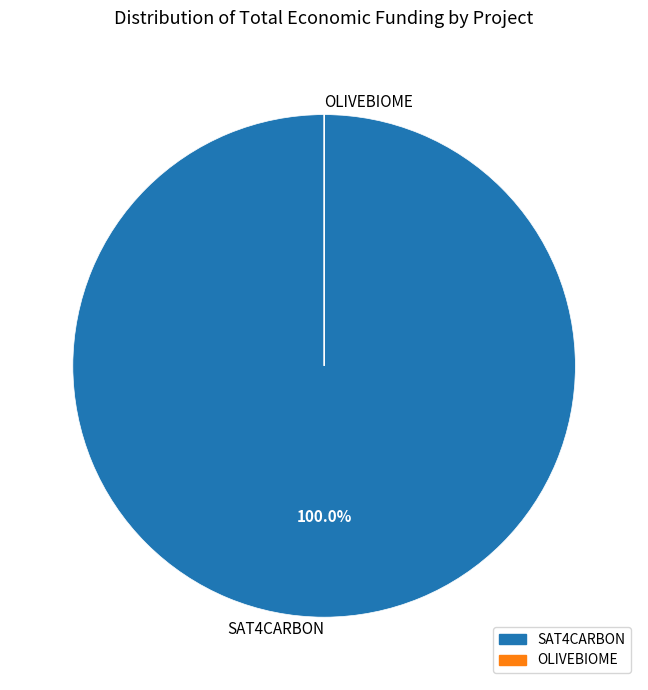

Which category has the biggest portion of the pie?

SAT4CARBON